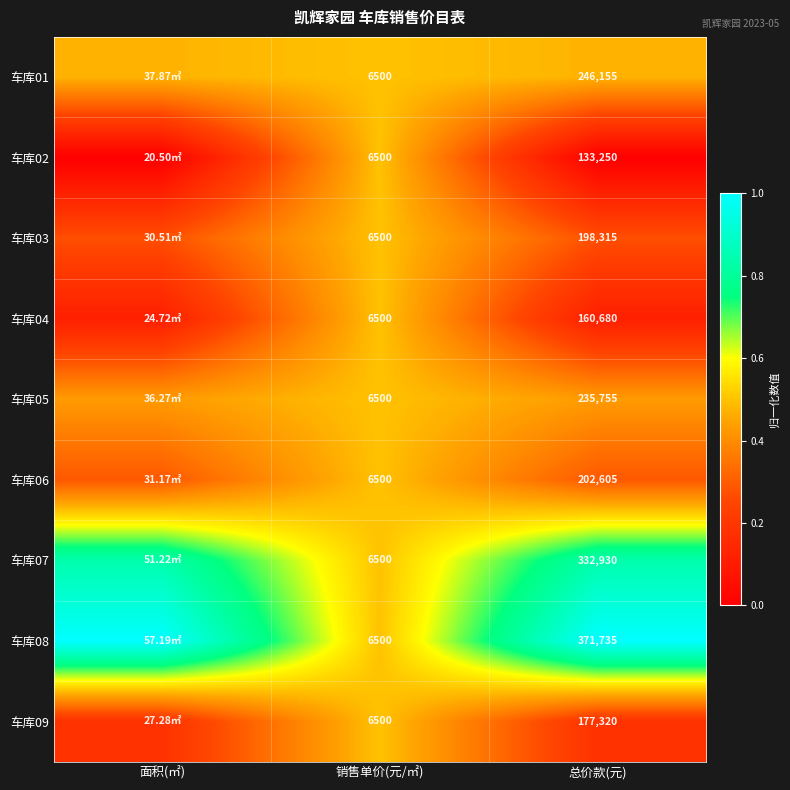

Where is 车库04 nearest to the value 0?

面积(㎡)